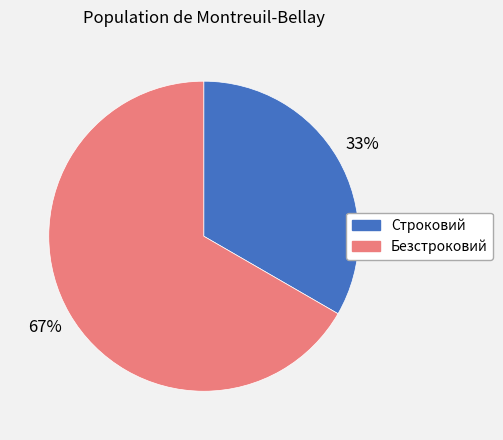

What percentage is the Безстроковий slice, to the nearest percent?

67%